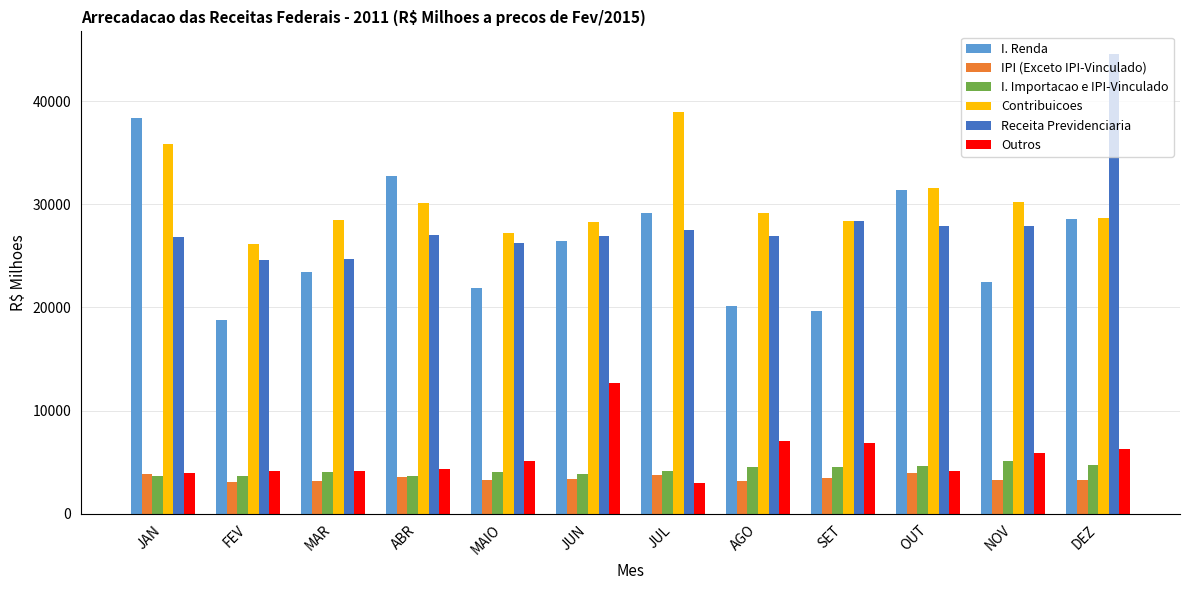

What is the minimum value for I. Importacao e IPI-Vinculado?

3648.8